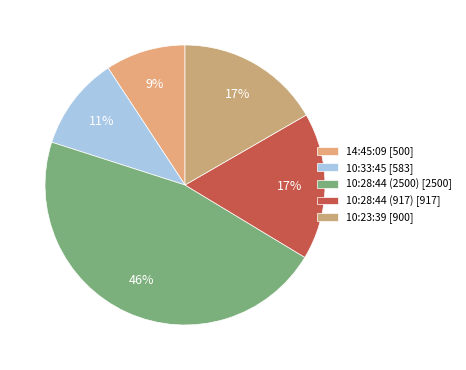

To the nearest percent, what is the difference between the largest and smallest slice percentages?

37%